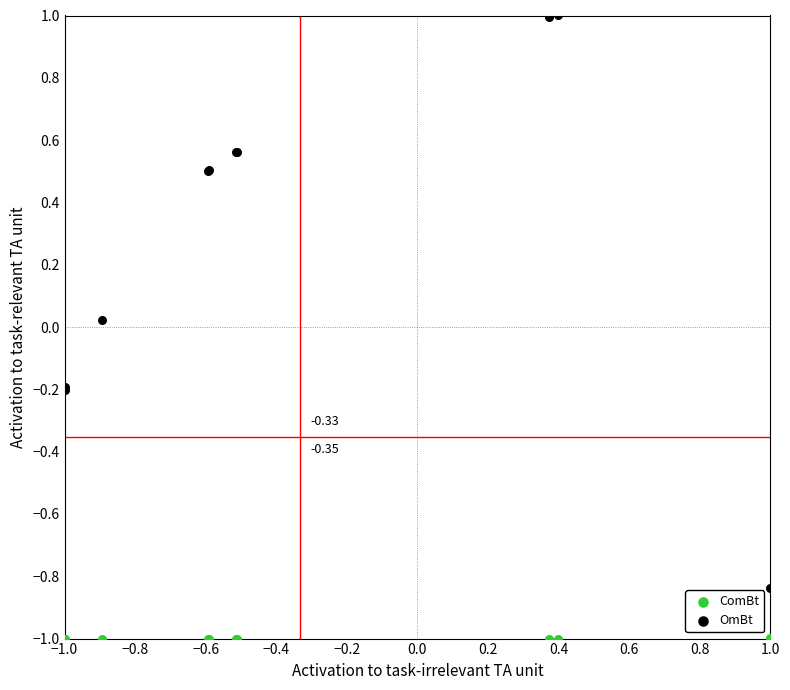

Which series contains the lowest Y value?

ComBt